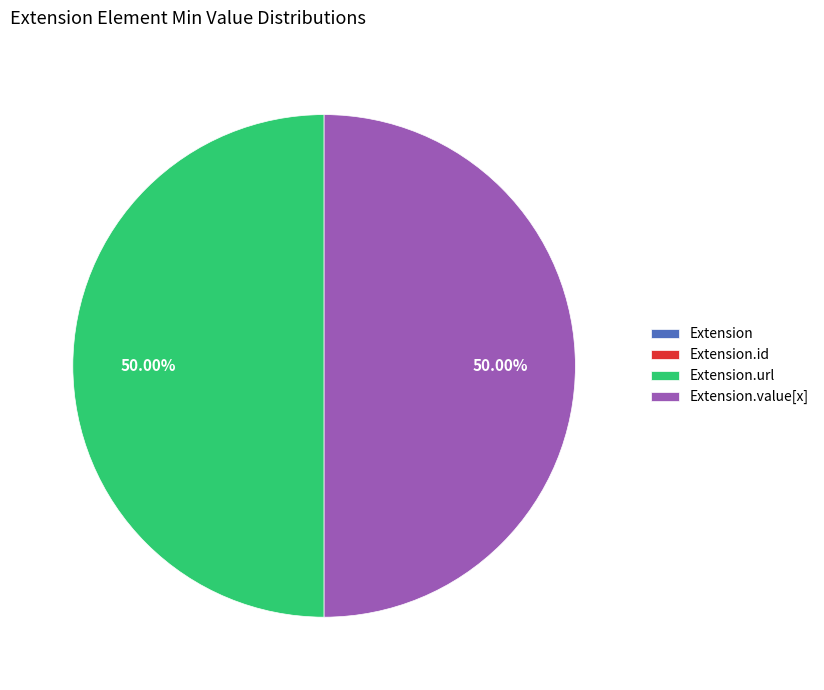

To the nearest percent, what is the difference between the largest and smallest slice percentages?

50%